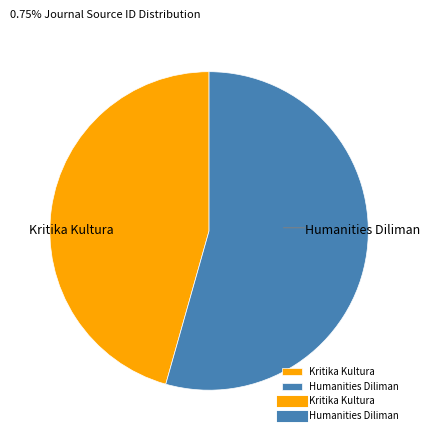

How many slices are in this pie chart?

2